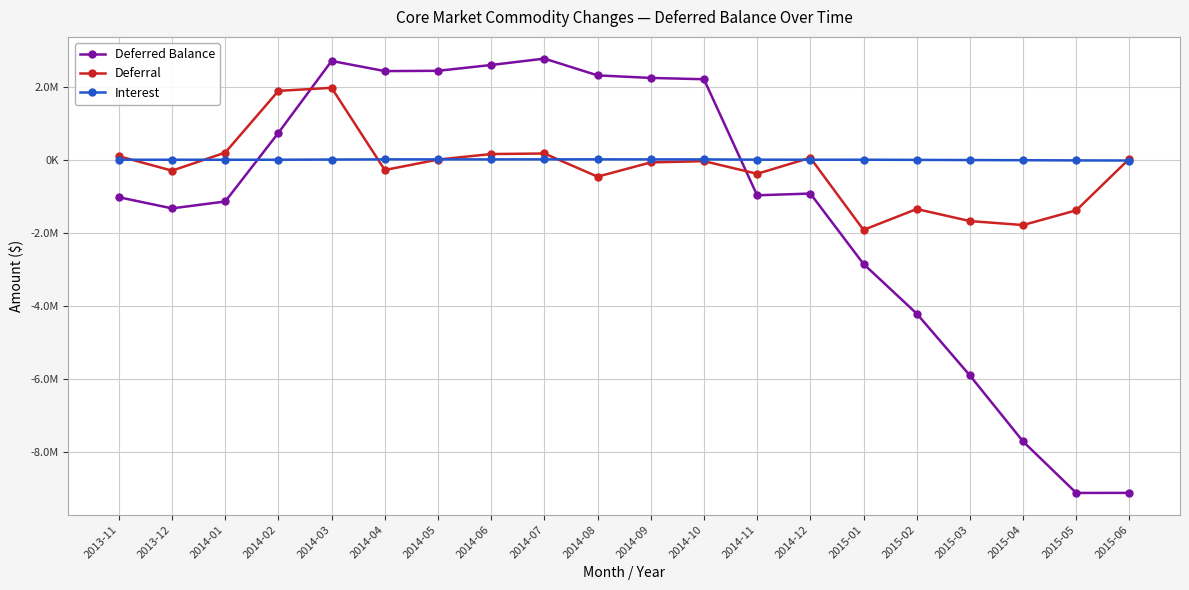

Does the chart have visible grid lines?

Yes